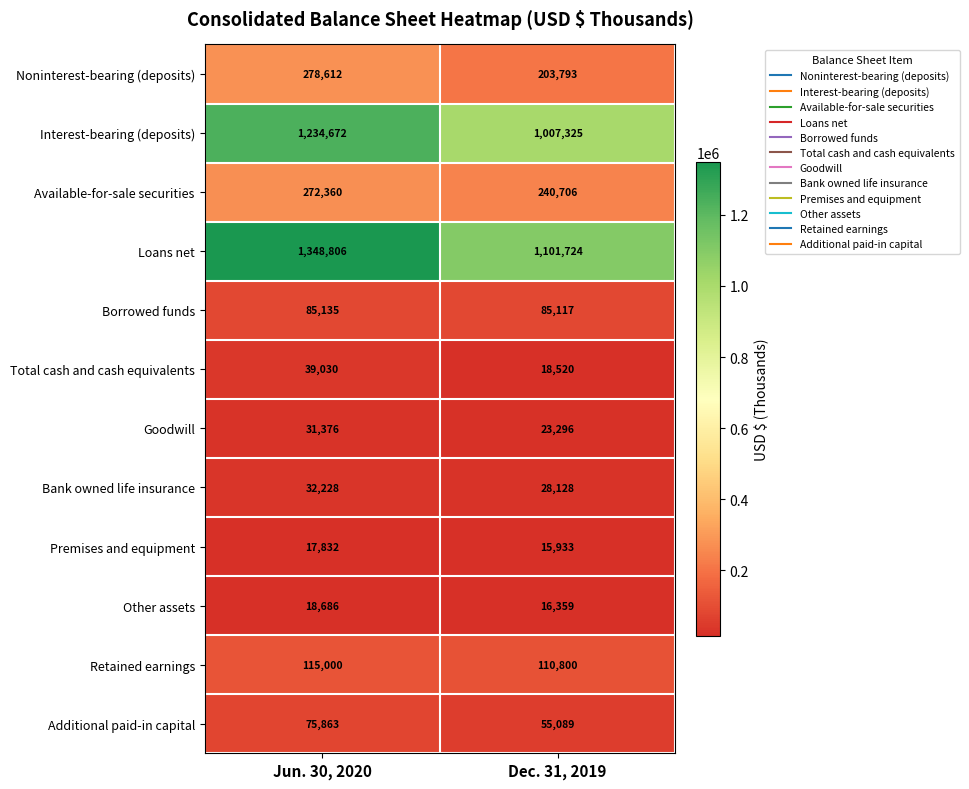

What is the sum of all Noninterest-bearing (deposits) values?

482405